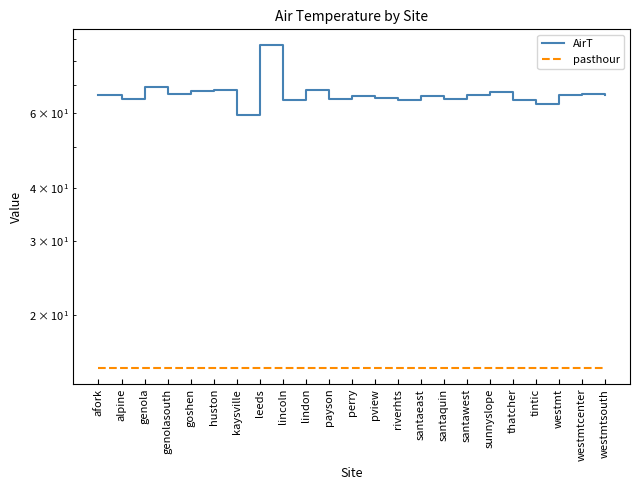

Which series changed the most between kaysville and perry?

AirT